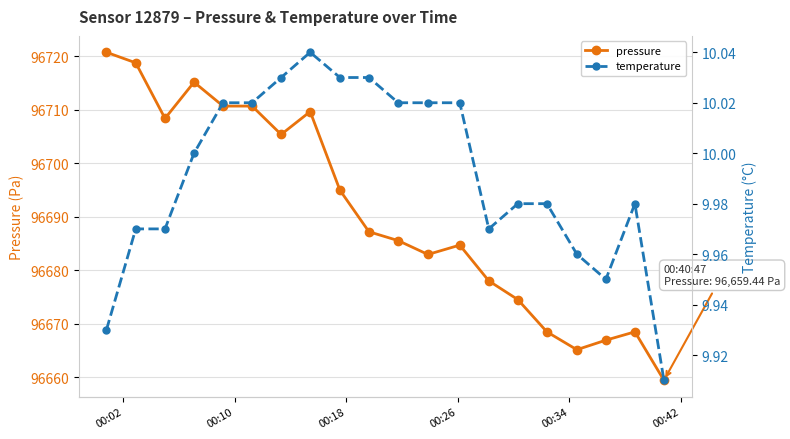

How many interior local valleys does the temperature series have?

2